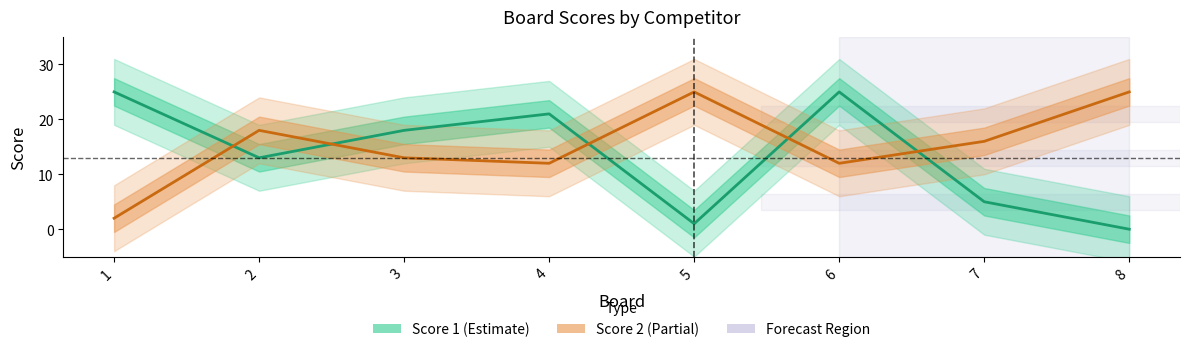

At which category is the sum across all series the highest?

6